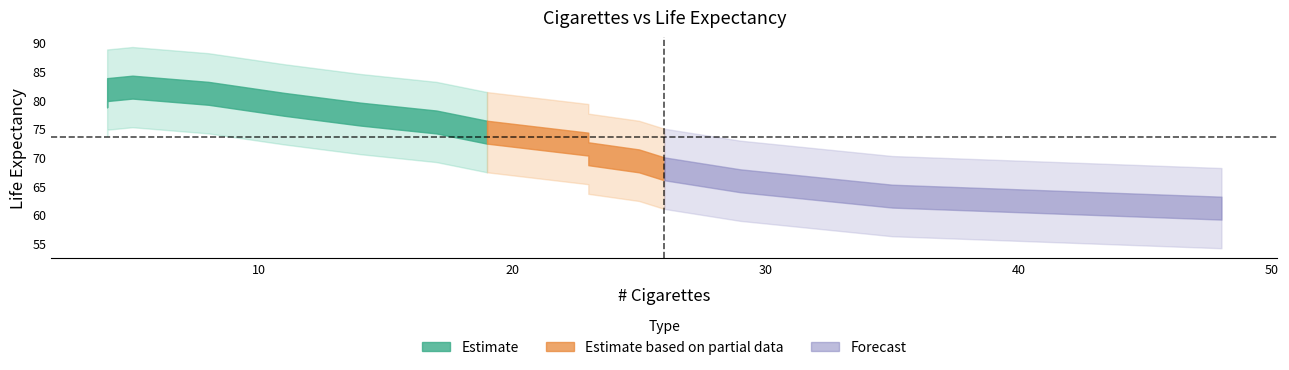

What is the sum of the values at 19 and 4?

148